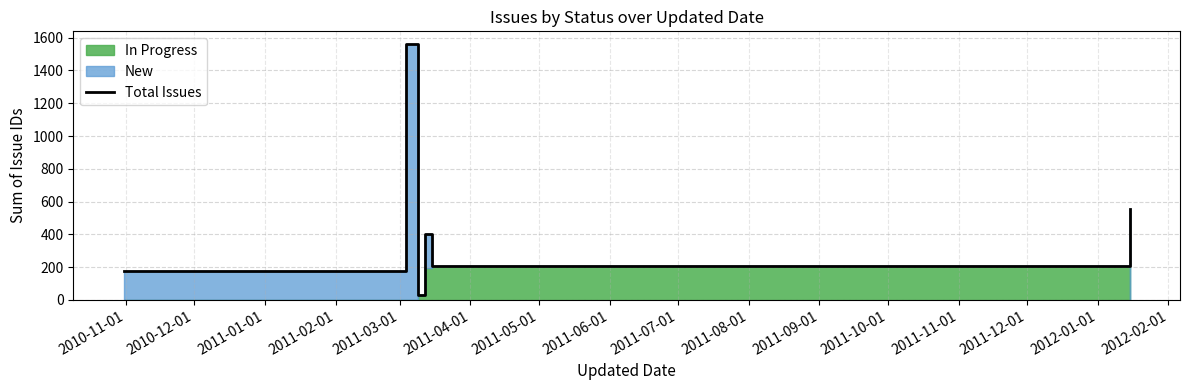

What is the label of the 6th point from the left?

2011-04-01